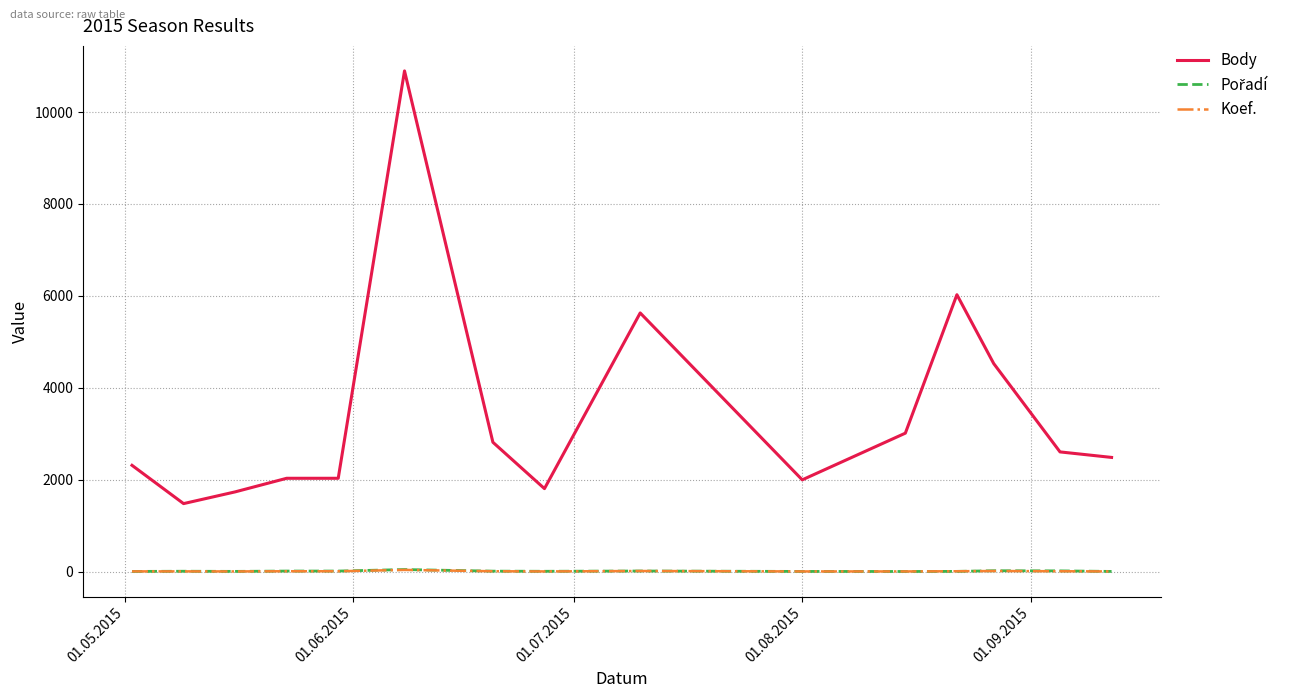

Which series has the largest range (max minus min)?

Body